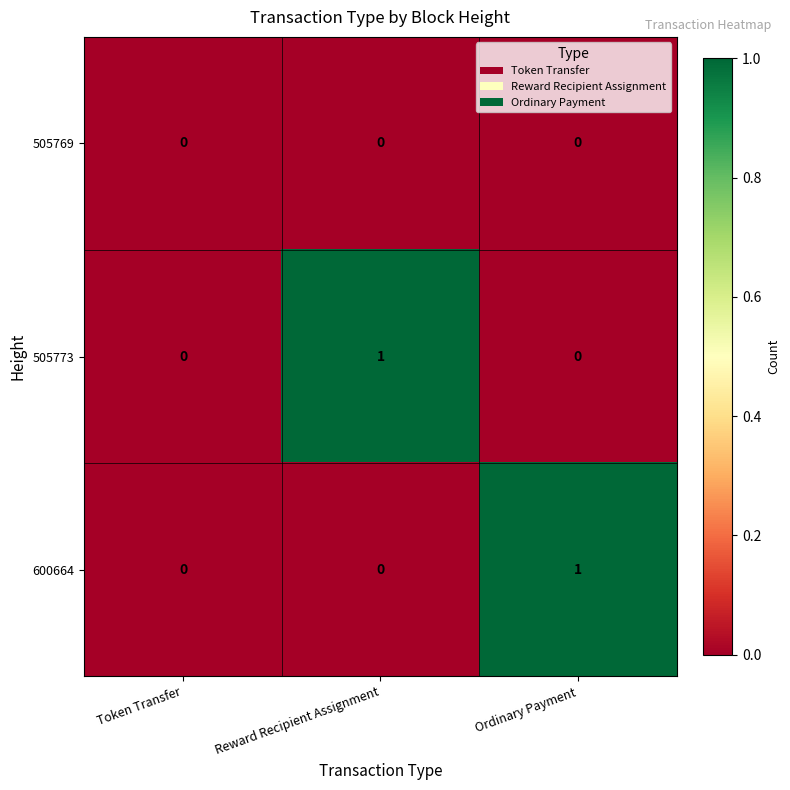

Reading right to left, extract all data points from this chart.

505769: 0	0	0
505773: 0	1	0
600664: 1	0	0